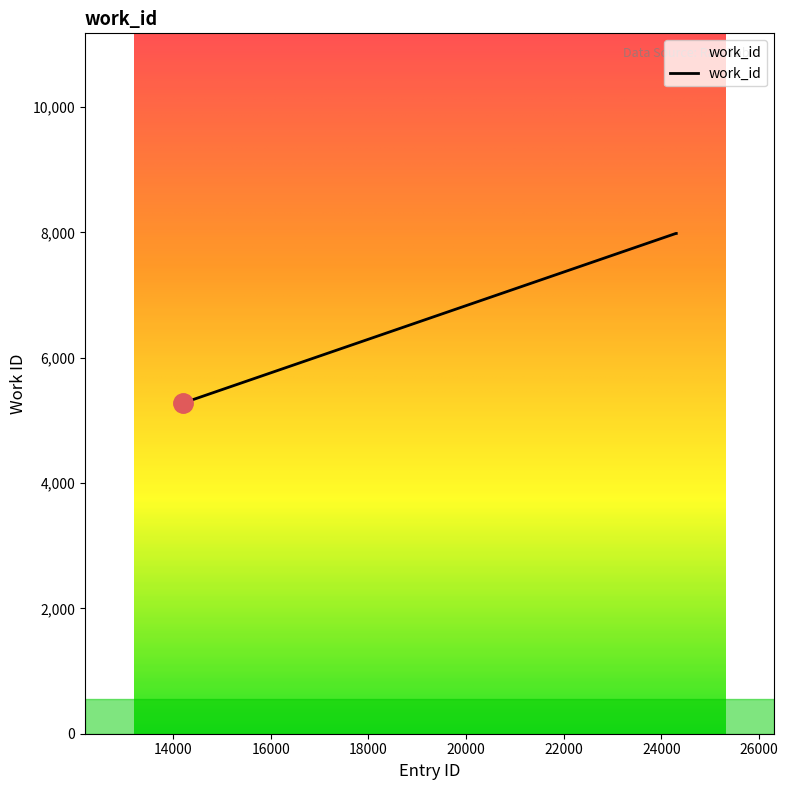

What is the maximum value shown in the chart?

7984